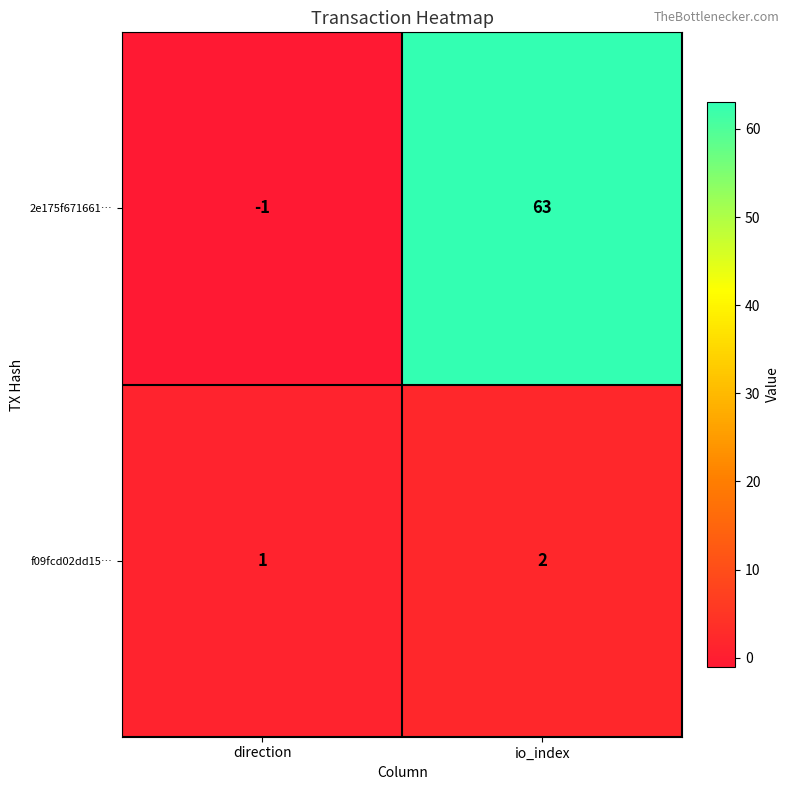

Count the number of data series in this chart.

2